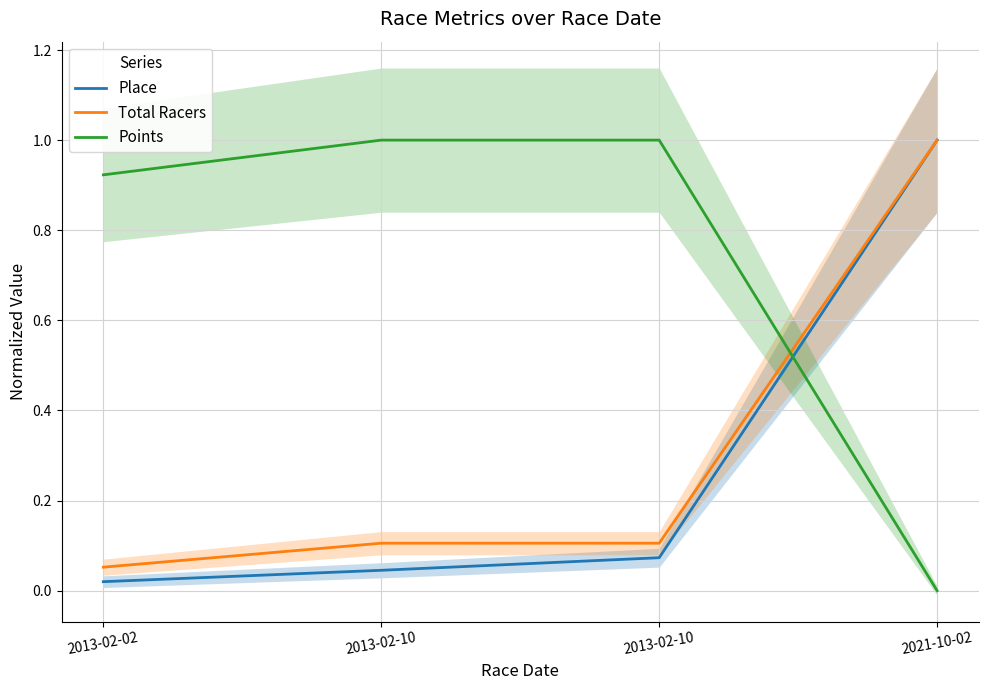

At how many categories does at least one series exceed 0?

4